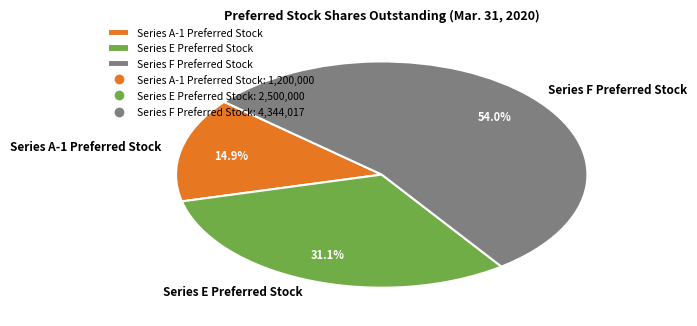

How many slices are in this pie chart?

3